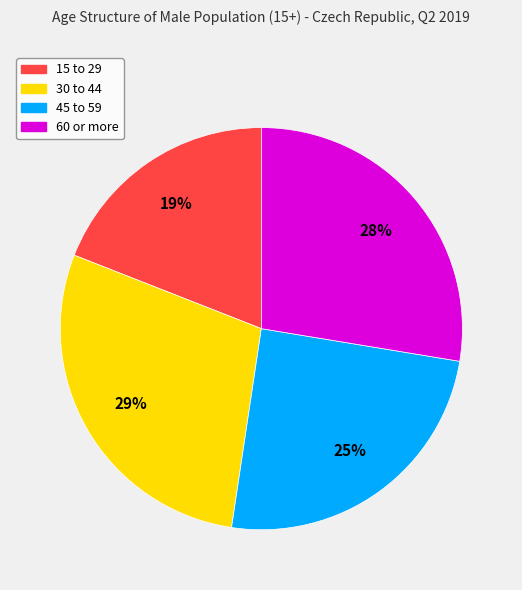

Is there a majority slice in this chart?

No